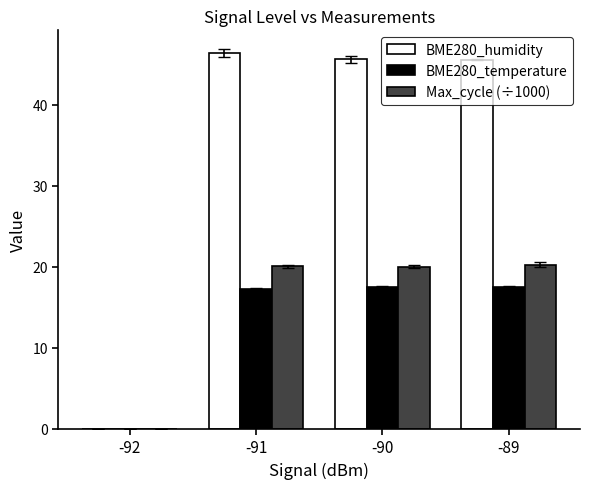

What is the difference between the BME280_humidity values at -89 and -91?

0.8